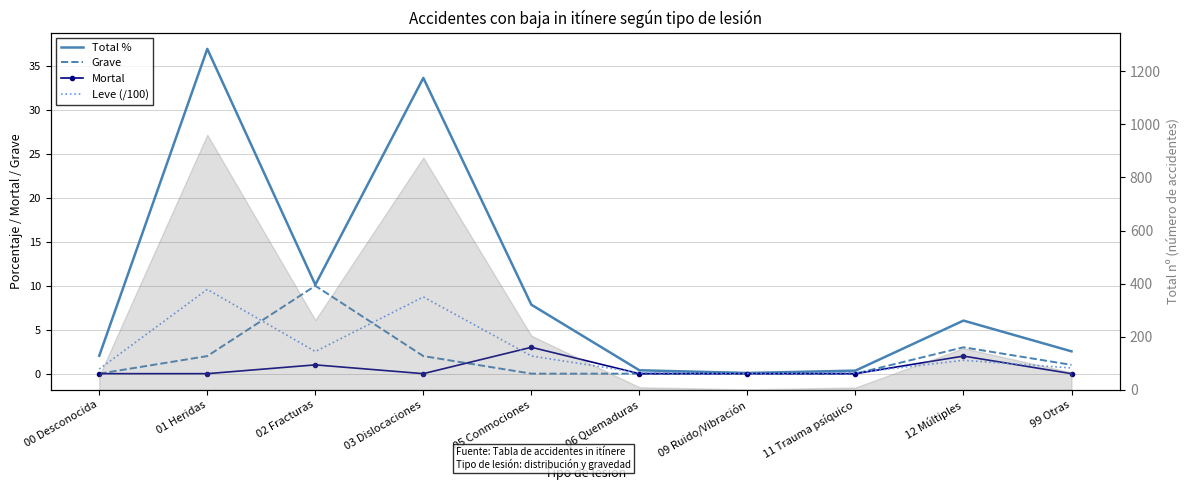

How many categories are shown in the chart?

10